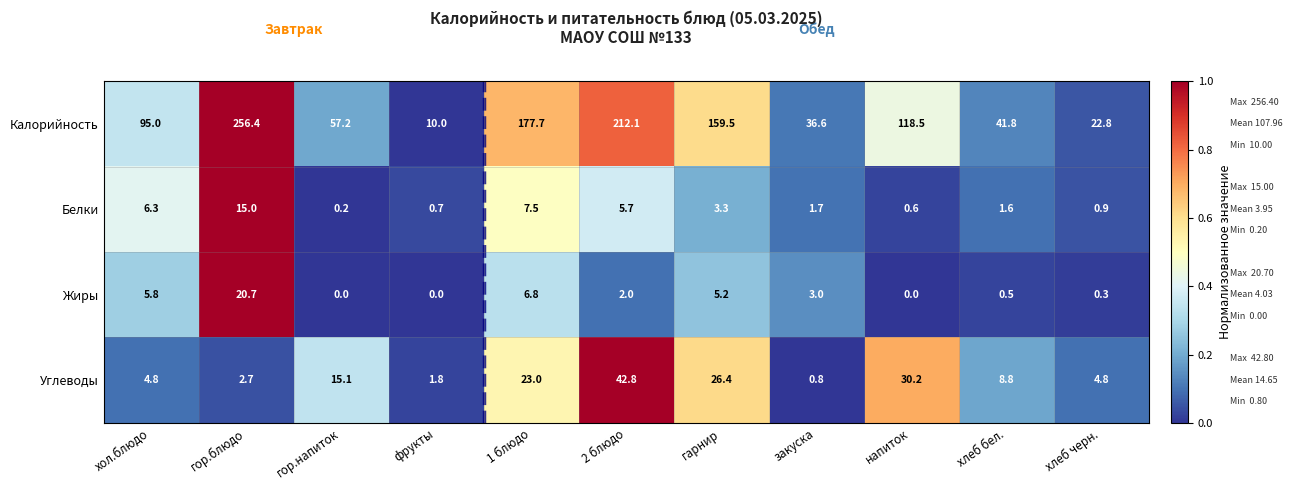

How many data points does each series have?

11